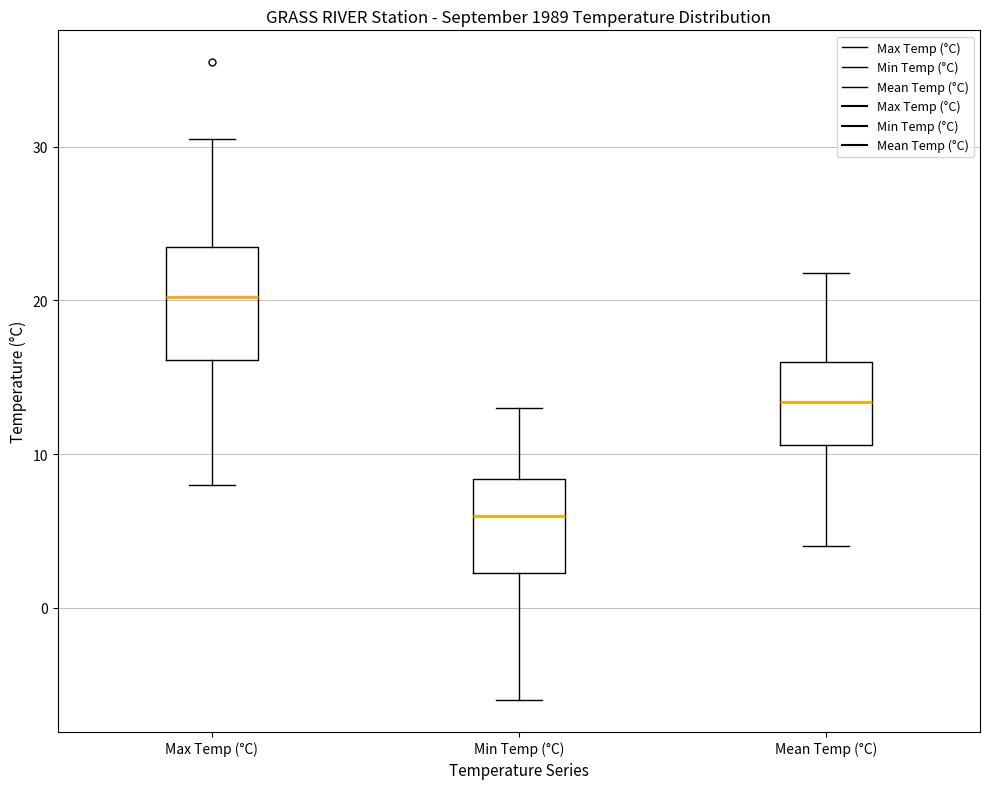

Comparing the boxes themselves (not the whiskers), which one is the tallest?

Max Temp (°C)